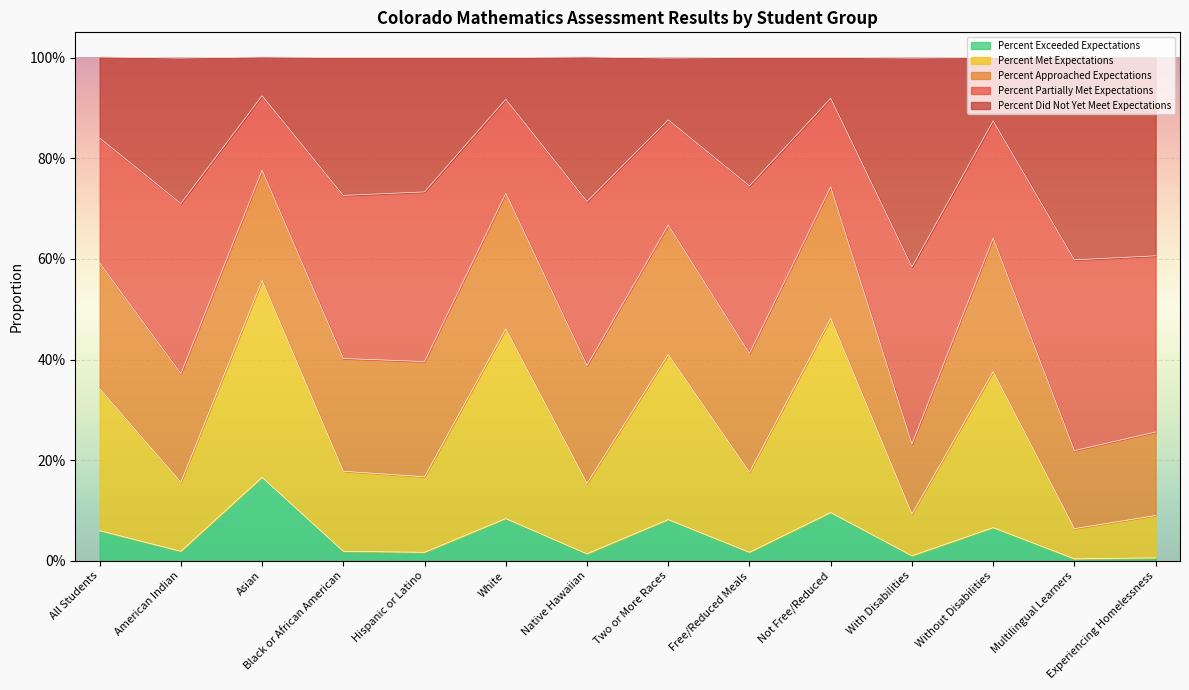

What are all the series names shown in the legend?

Percent Exceeded Expectations, Percent Met Expectations, Percent Approached Expectations, Percent Partially Met Expectations, Percent Did Not Yet Meet Expectations